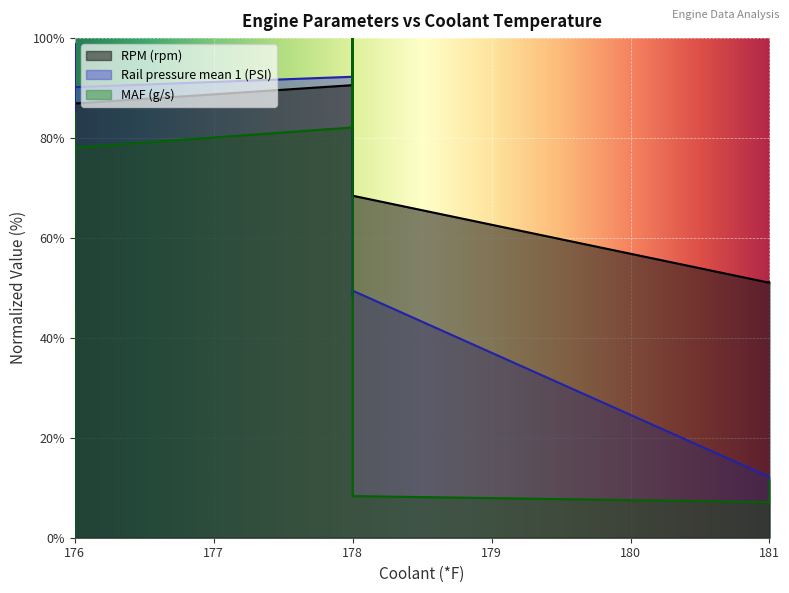

What is the average value of the RPM (rpm) series?

45.8